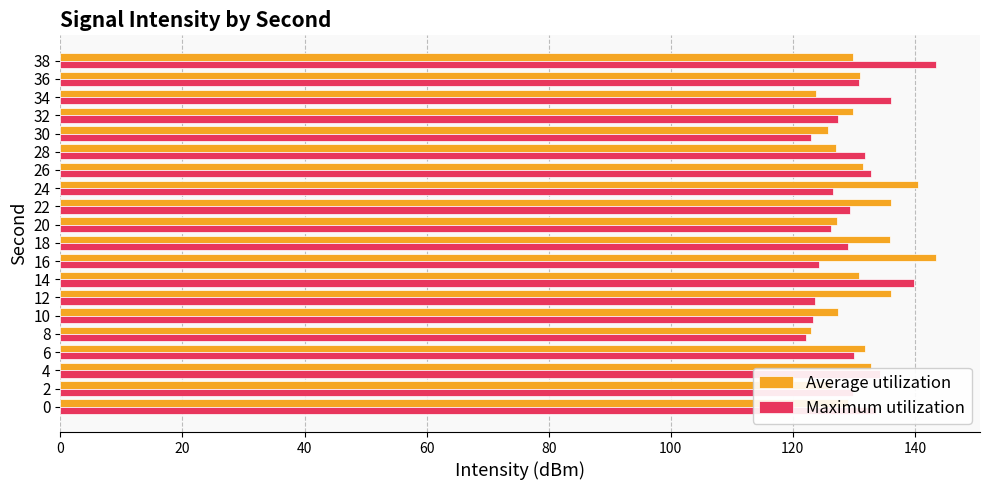

What is the minimum value shown in the chart?

122.2